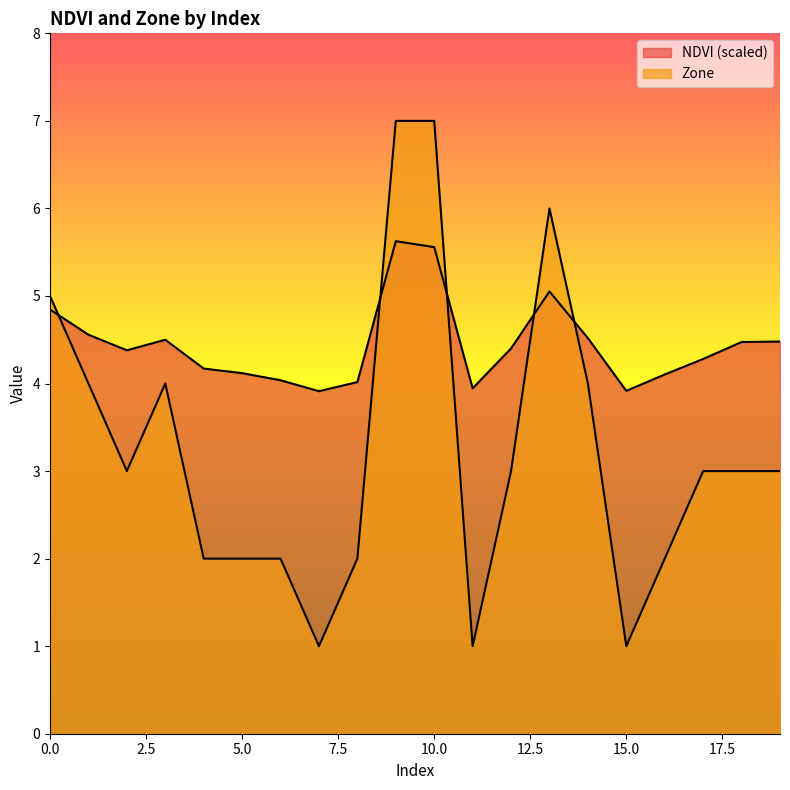

Read the NDVI value at 14.

4.5